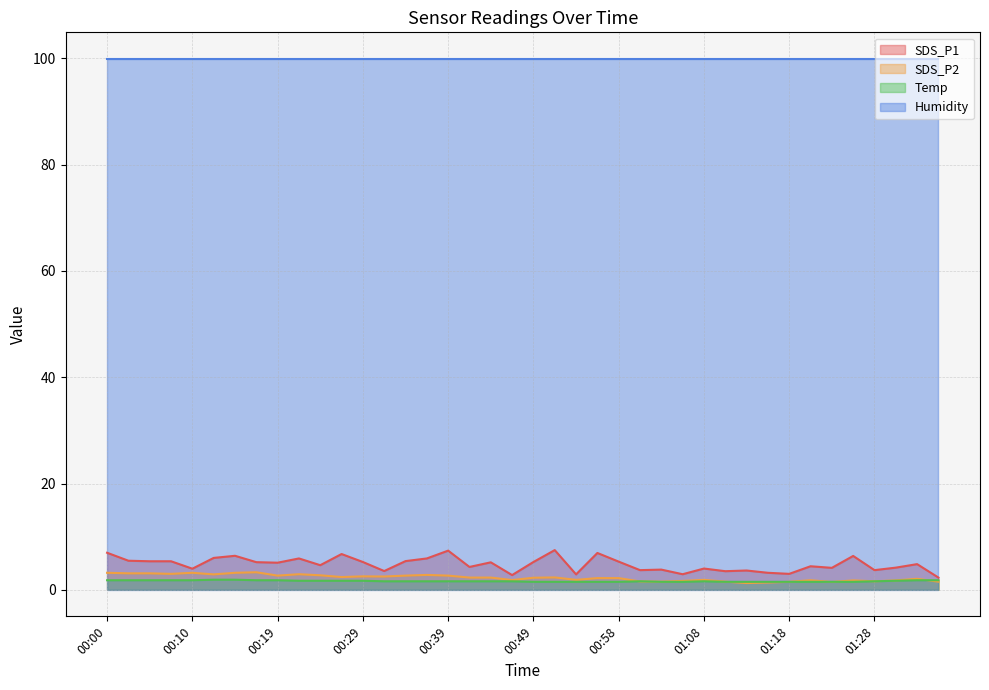

What is the average value of the Temp series?

1.6